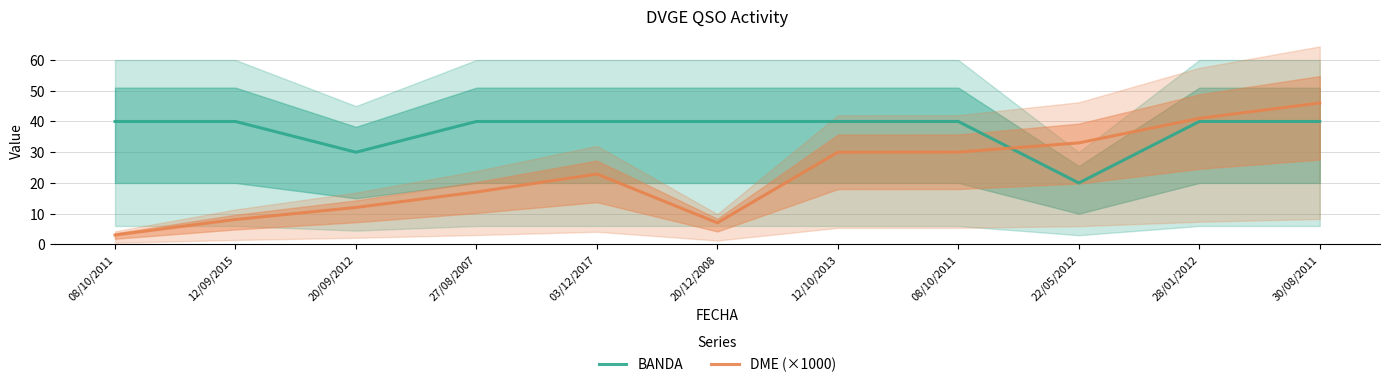

How many times do BANDA and DME (×1000) cross each other?

1